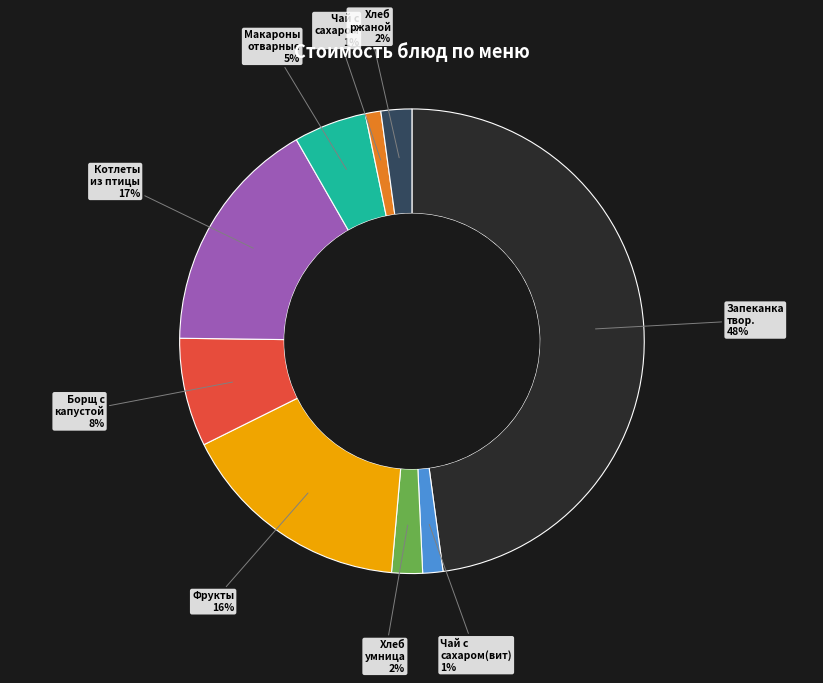

How many slices are in this pie chart?

9